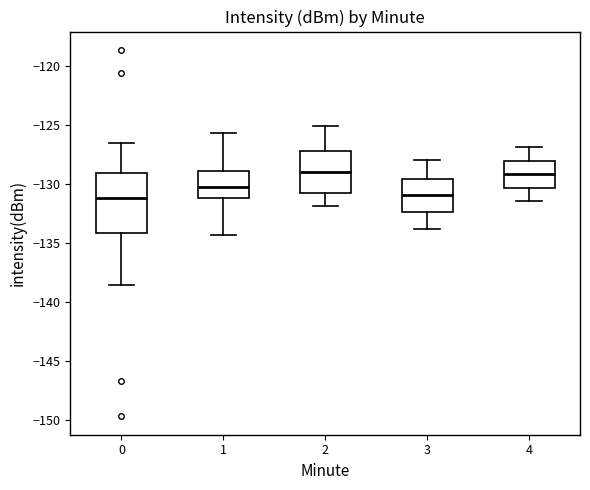

Reading left to right, transcribe this box plot: for each box, give where its median line is, the range the box spans, and where its two whiskers end, as read against the y-axis. The values are not printed on the chart, so give them approximately, as read against the axis.

0: median -131.0, box -134.0 to -129.0, whiskers -138.5 to -126.5
1: median -130.5, box -131.0 to -129.0, whiskers -134.5 to -125.5
2: median -129.0, box -131.0 to -127.0, whiskers -132.0 to -125.0
3: median -131.0, box -132.5 to -129.5, whiskers -134.0 to -128.0
4: median -129.0, box -130.5 to -128.0, whiskers -131.5 to -127.0